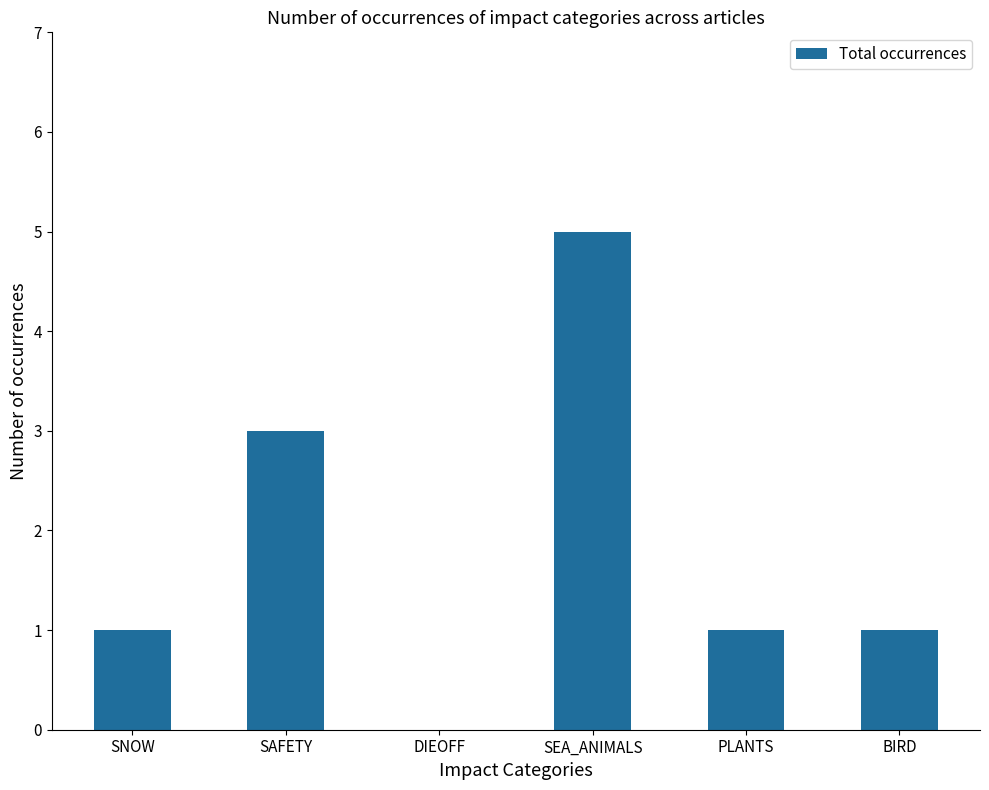

Reading right to left, extract all data points from this chart.

1	1	5	0	3	1